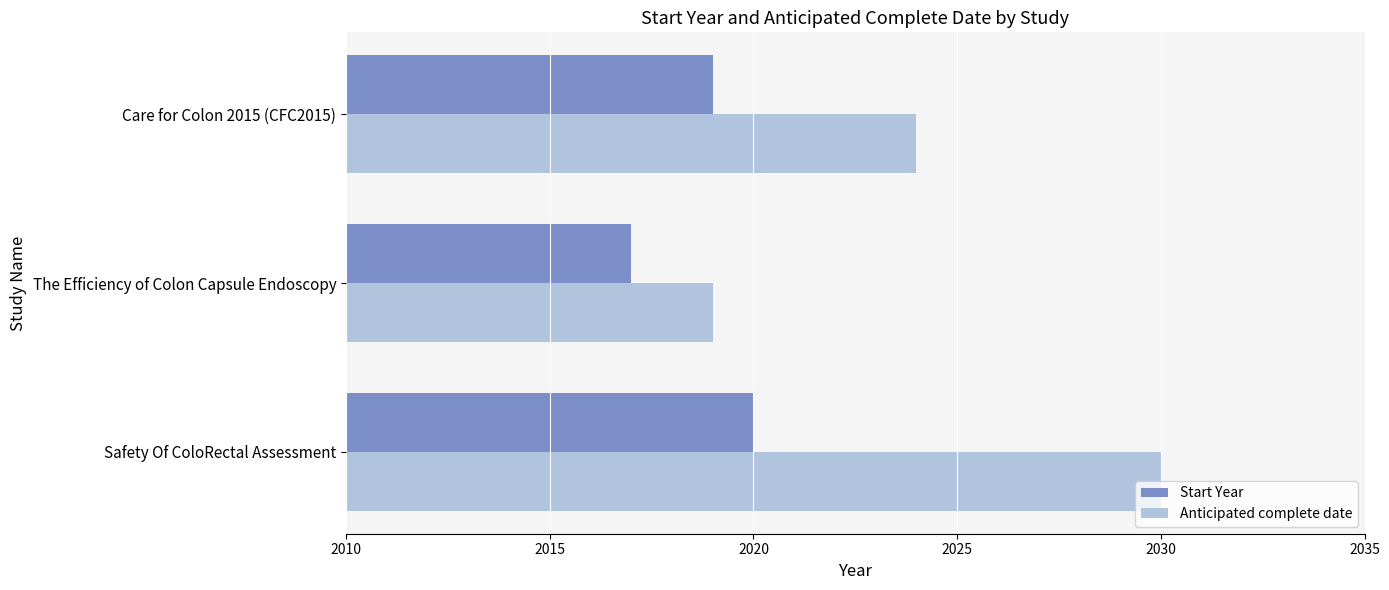

Count the number of categories in the chart.

3